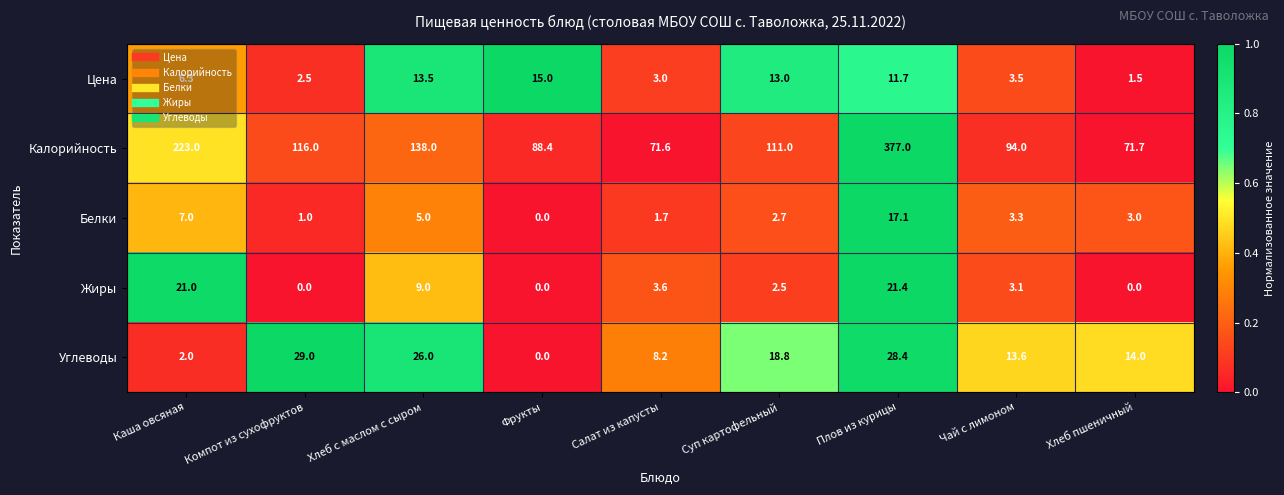

What is the total value across all series at Суп картофельный?

148.0